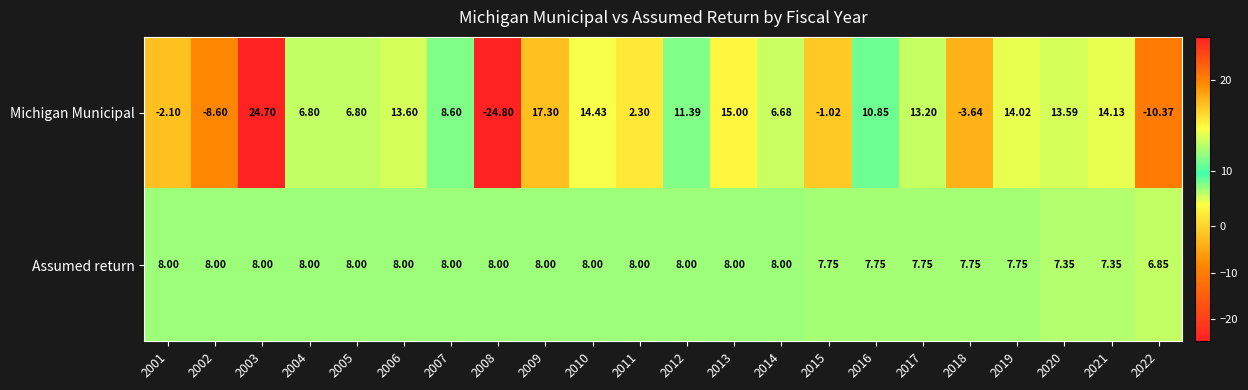

Rank the series by their maximum value, from lowest to highest.

Assumed return, Michigan Municipal